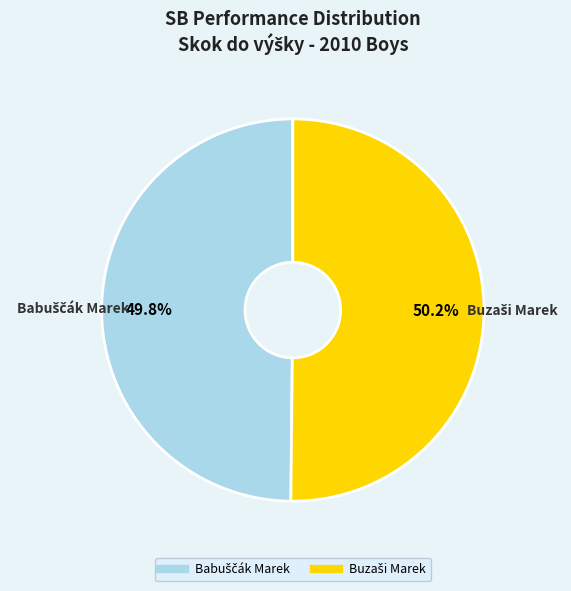

Is there a majority slice in this chart?

Yes